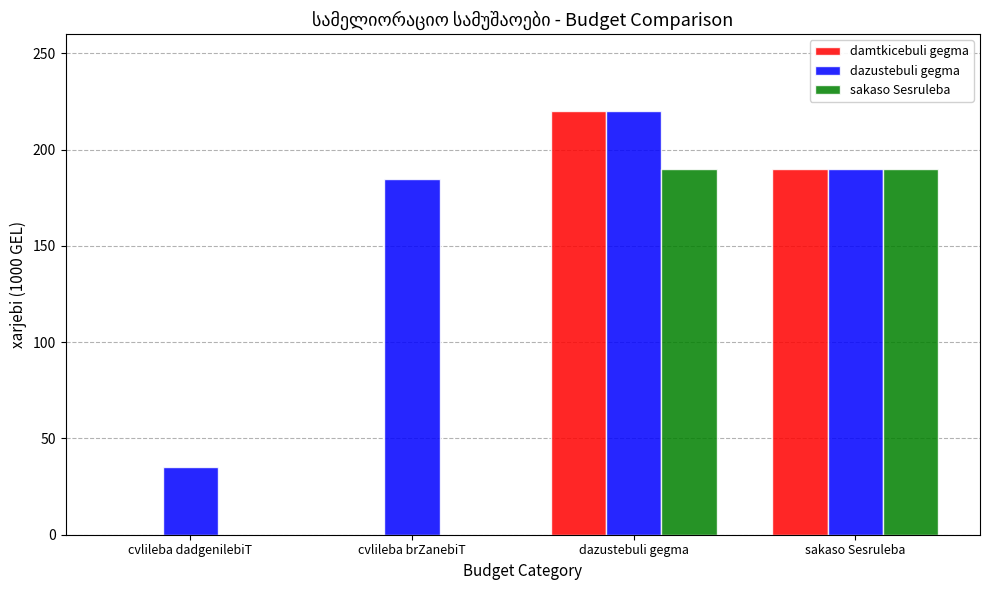

What value does the dazustebuli gegma series have at cvlileba dadgenilebiT?

35.0